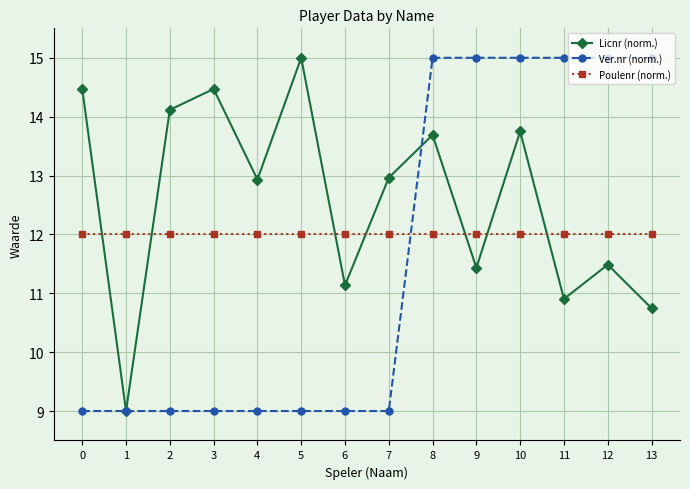

How many lines are shown in the chart?

3